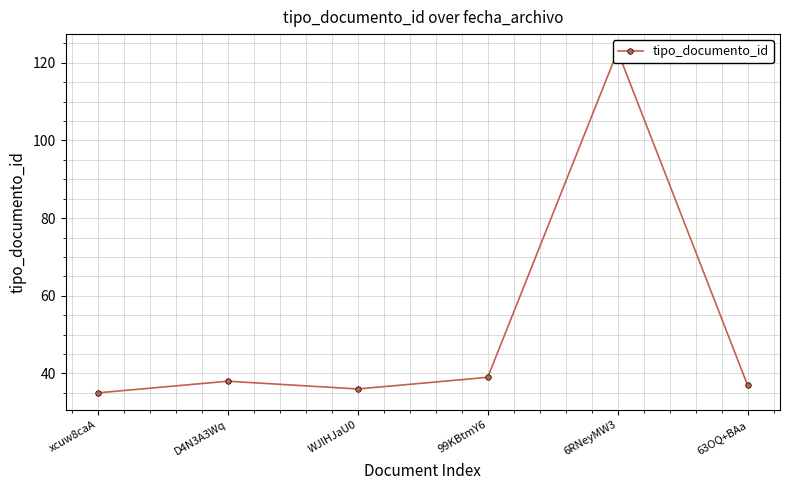

How many lines are shown in the chart?

1